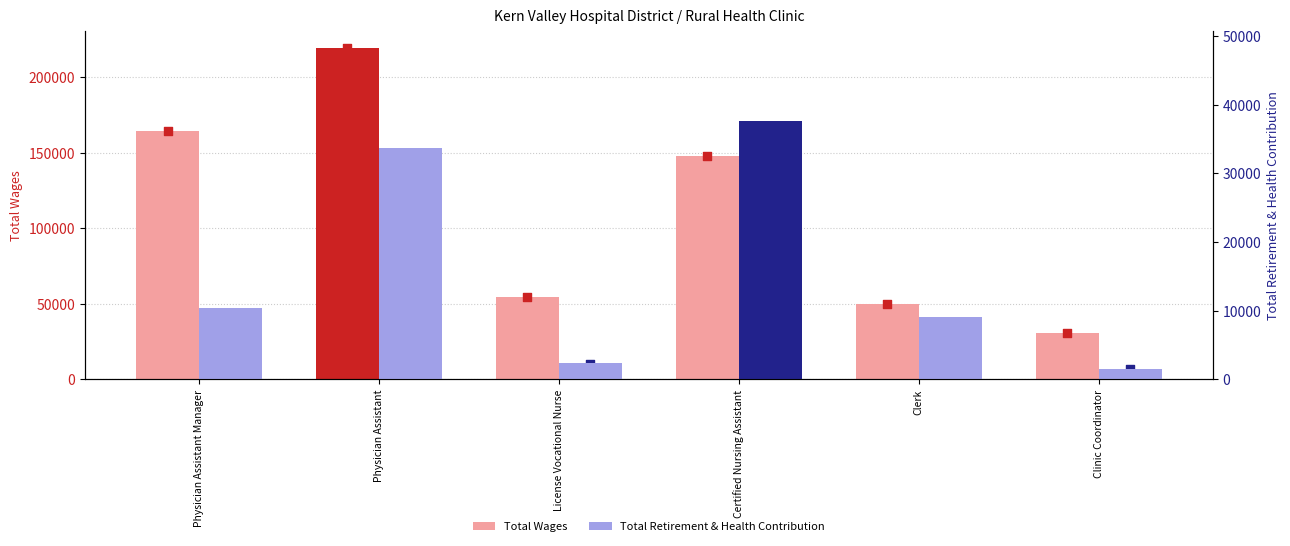

At which category is the sum across all series the highest?

Physician Assistant